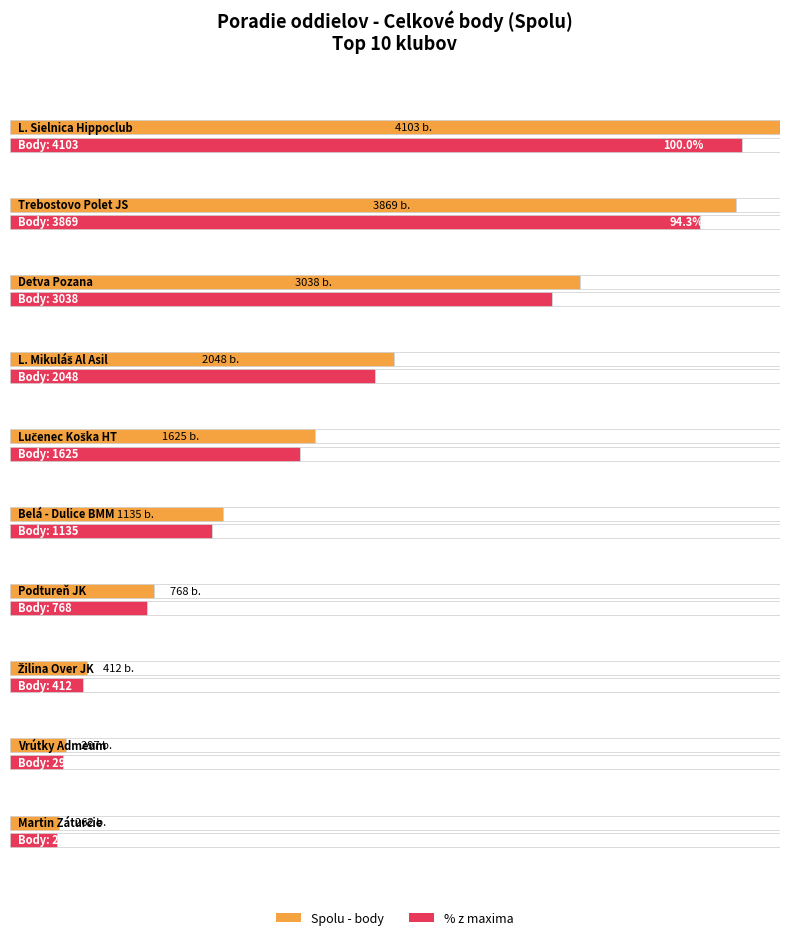

At which category does the chart reach its peak across all series?

L. Sielnica Hippoclub